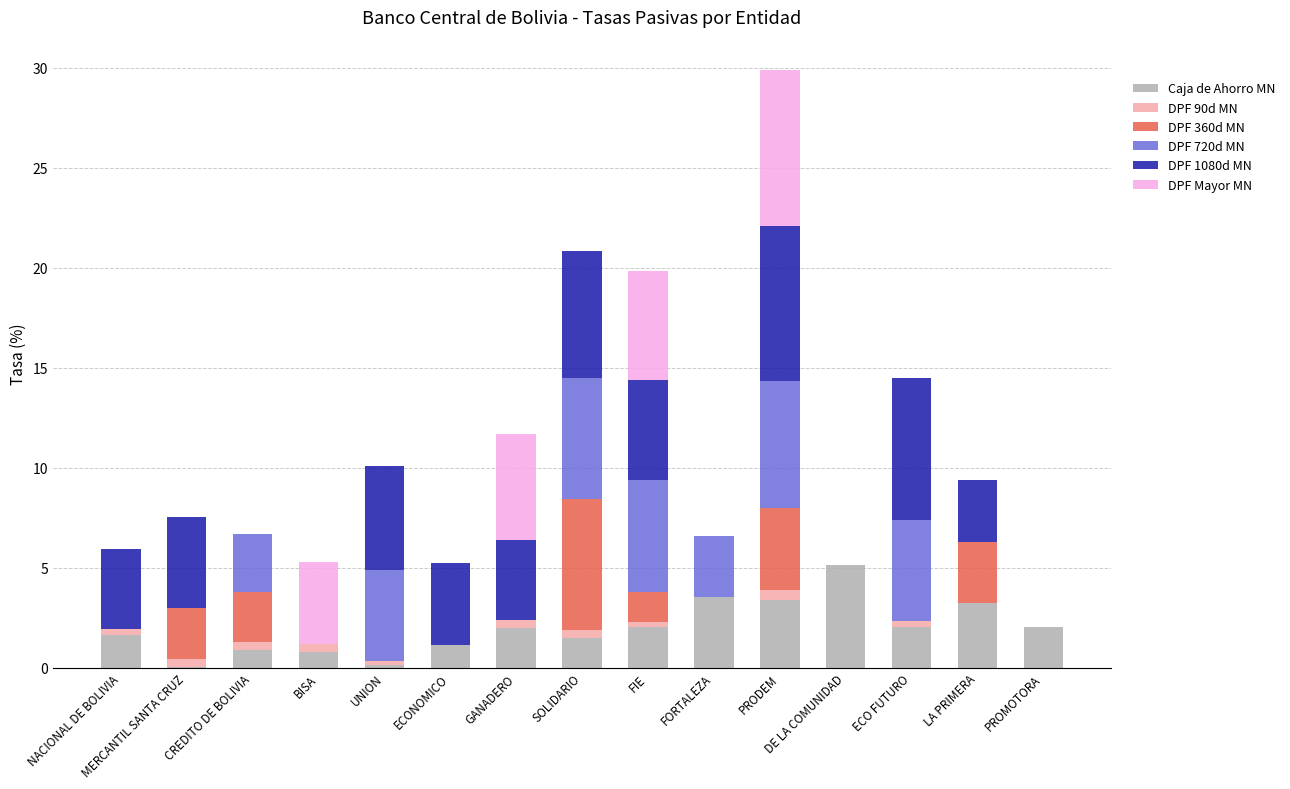

Are the bars grouped side by side (vs. stacked)?

No